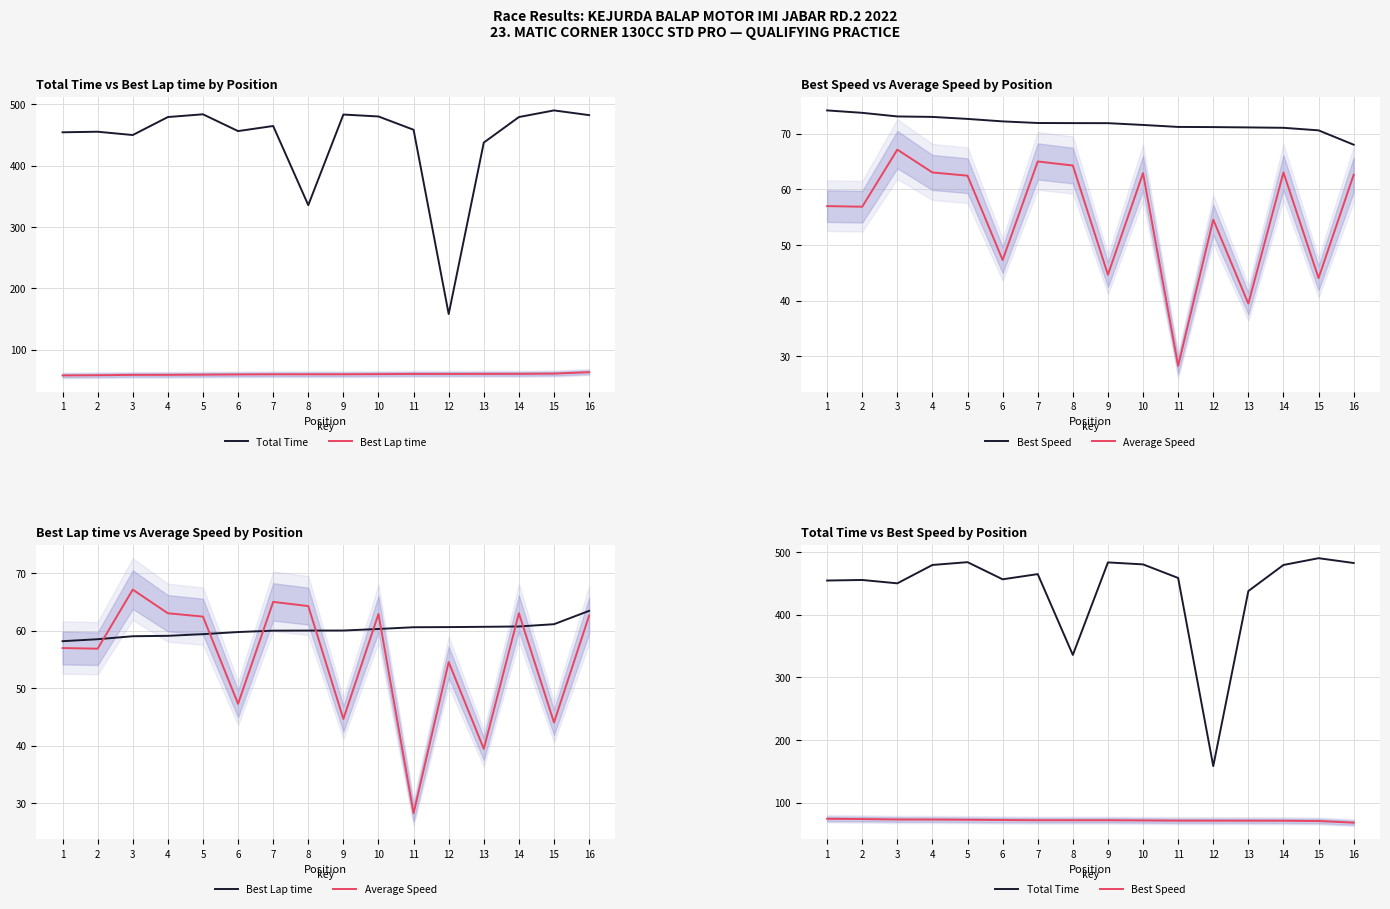

What is the value of the Average Speed point at the 5th from the left?

62.5